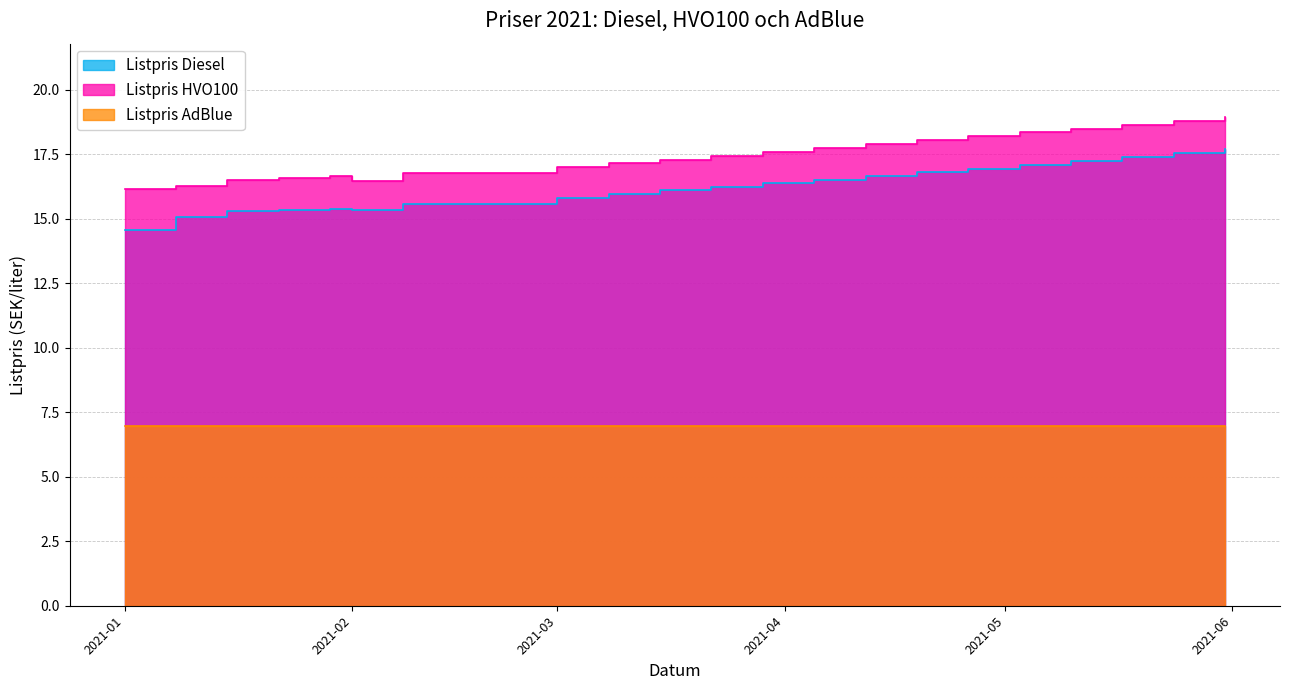

Between 2021-05-17 and 2021-04-26, which is larger?

2021-05-17